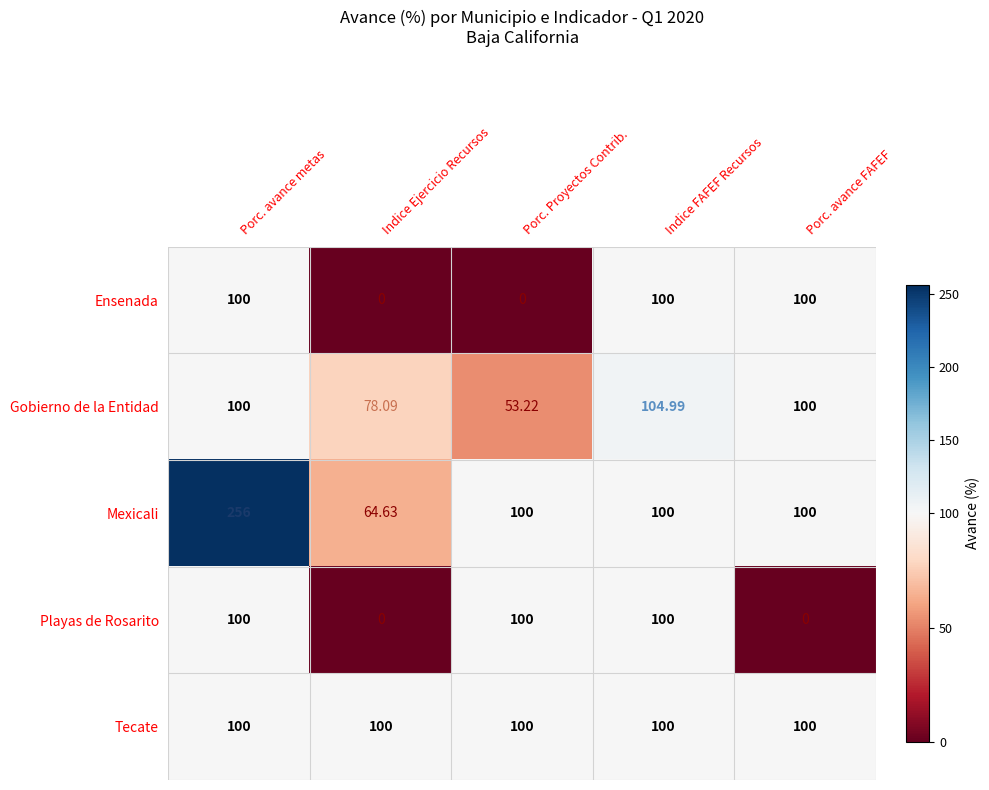

Between Indice FAFEF Recursos and Porc. avance FAFEF, which series saw the biggest shift?

Playas de Rosarito